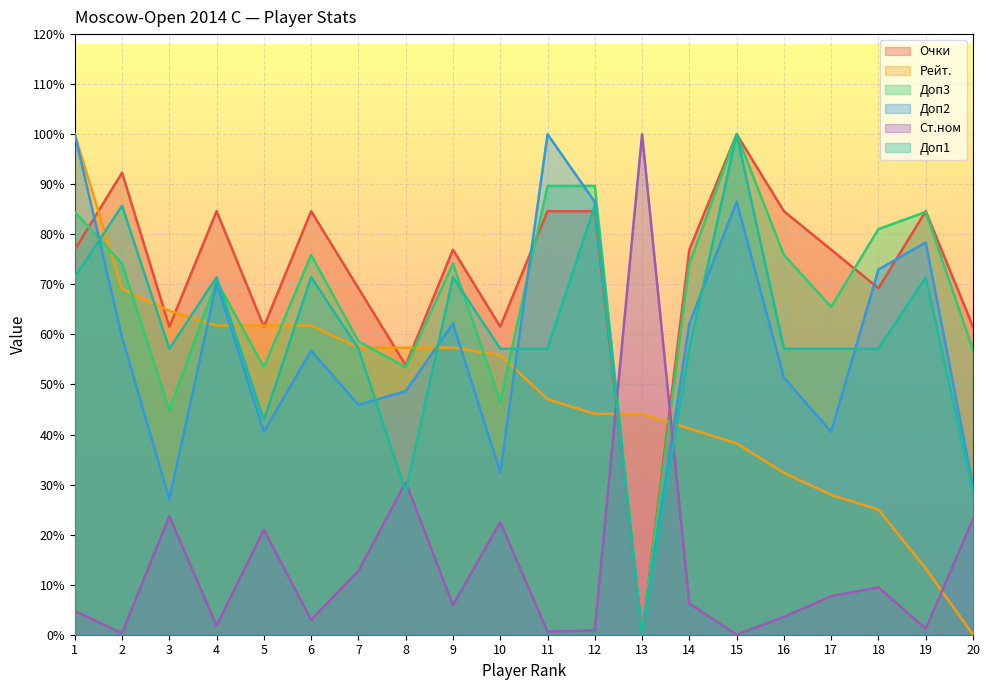

Which category has the highest value in the Очки series?

15